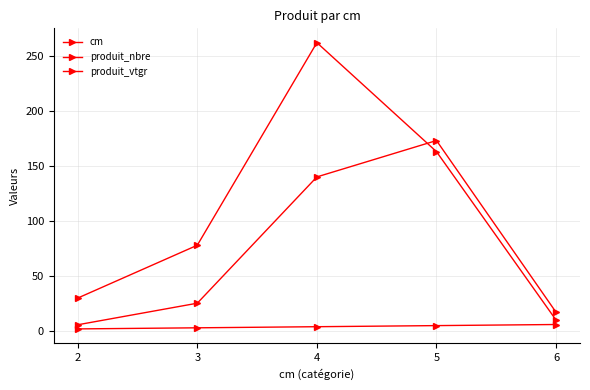

Reading left to right, transcribe all the data shown in this chart.

cm: 2.0	3.0	4.0	5.0	6.0
produit_nbre: 30.0	78.0	262.0	163.0	10.0
produit_vtgr: 5.7	25.4	140.1	173.1	17.1